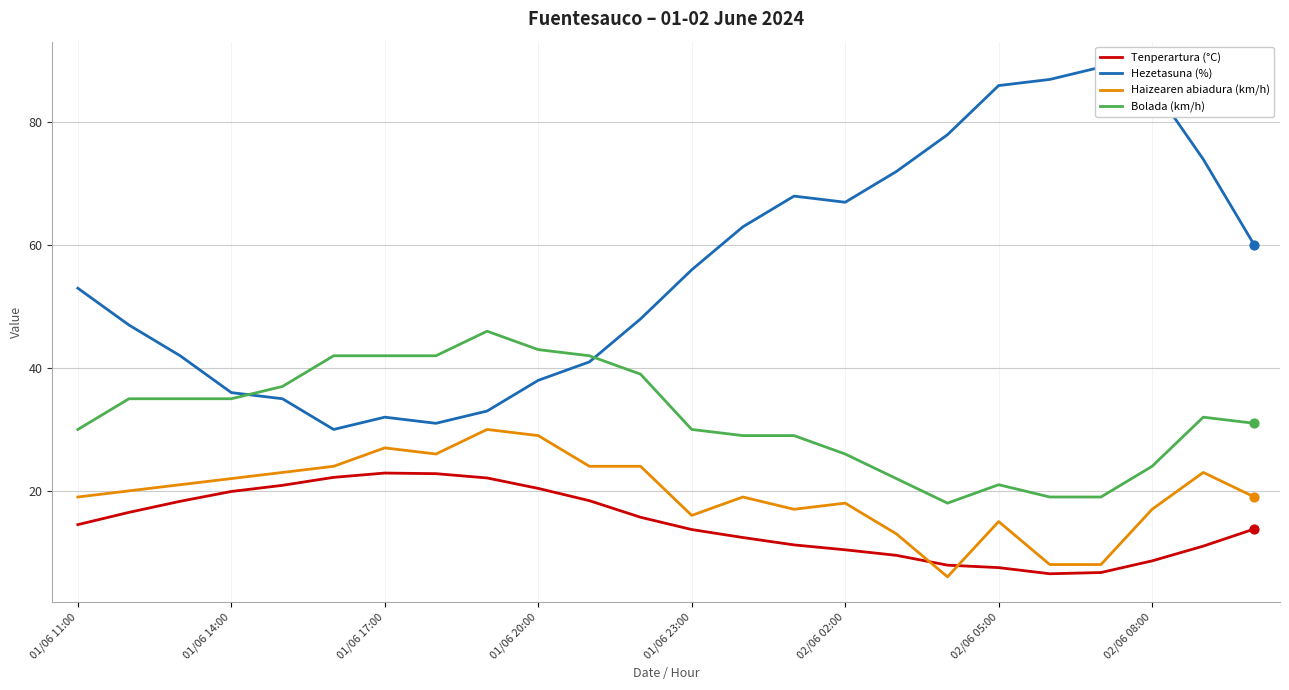

Is it true that Bolada (km/h) equals 74.9 at 01/06 17:00?

False